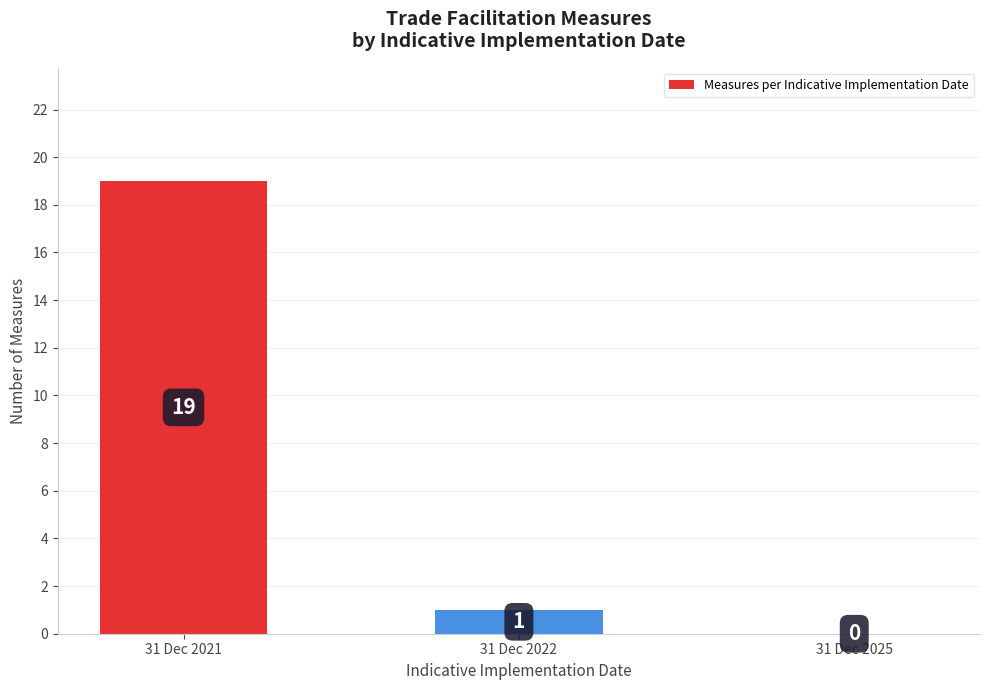

The value at 31 Dec 2022 is 2. True or false?

False